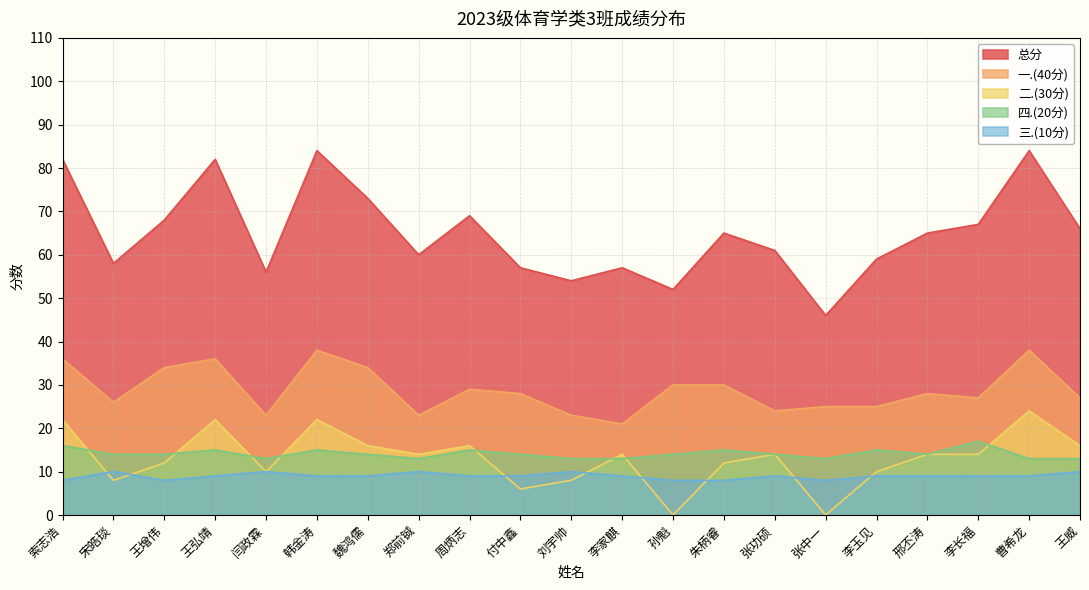

What is the label of the 20th point from the right?

宋皓琰